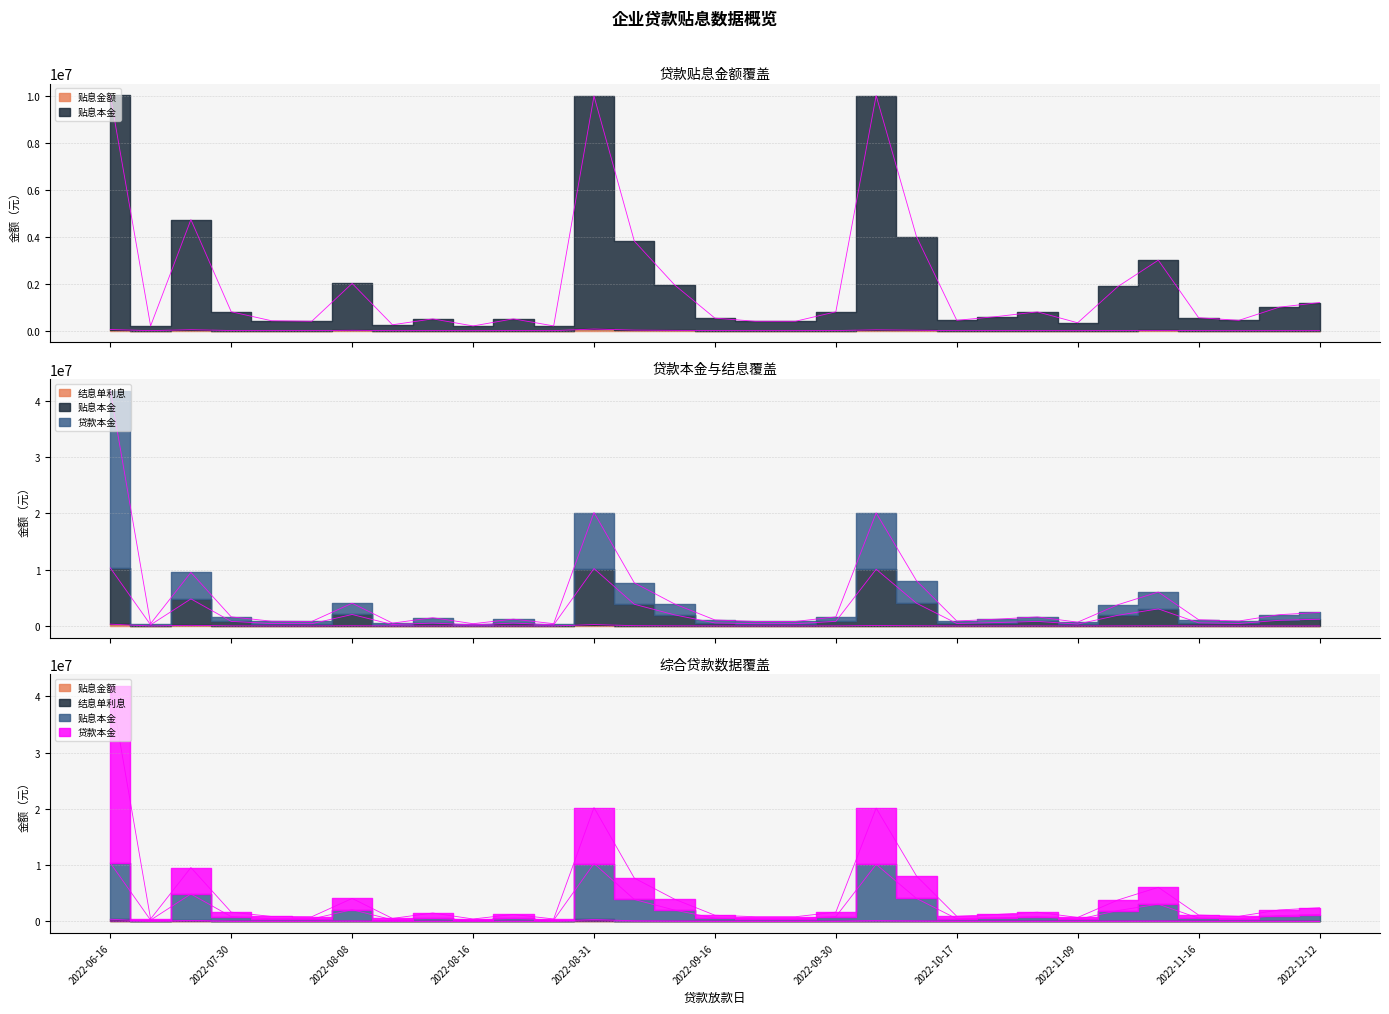

How many interior local peaks does the 贴息金额 series have?

9